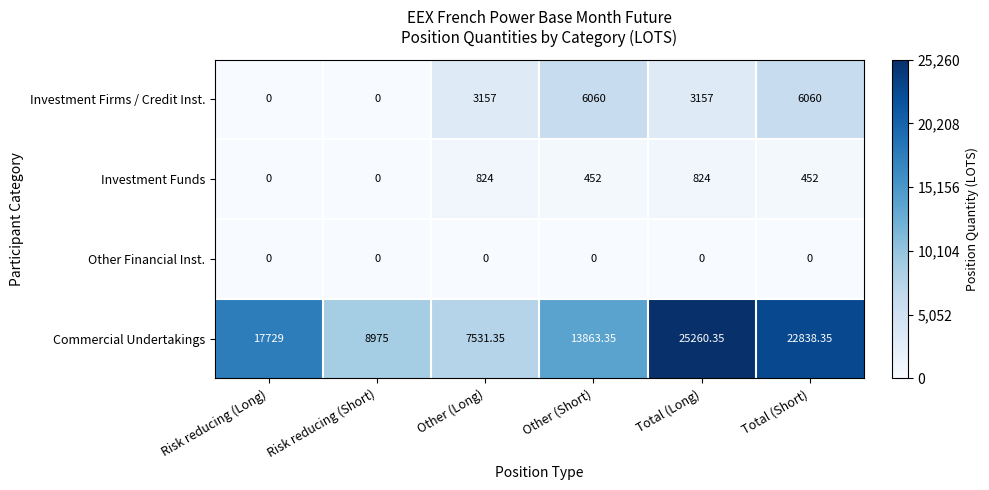

Which series has the largest total across all categories?

Commercial Undertakings